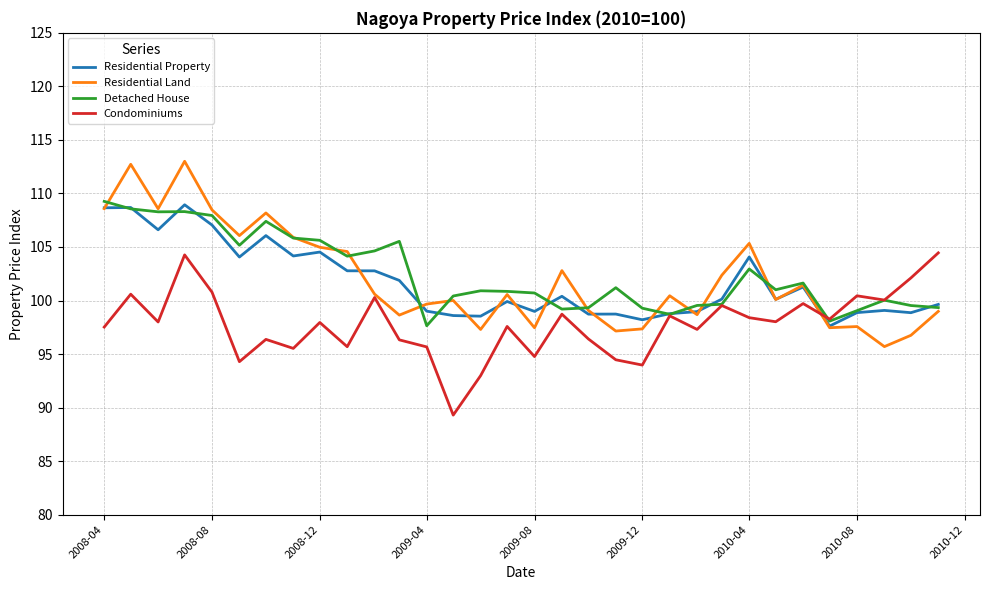

What is the greatest value displayed?

113.0